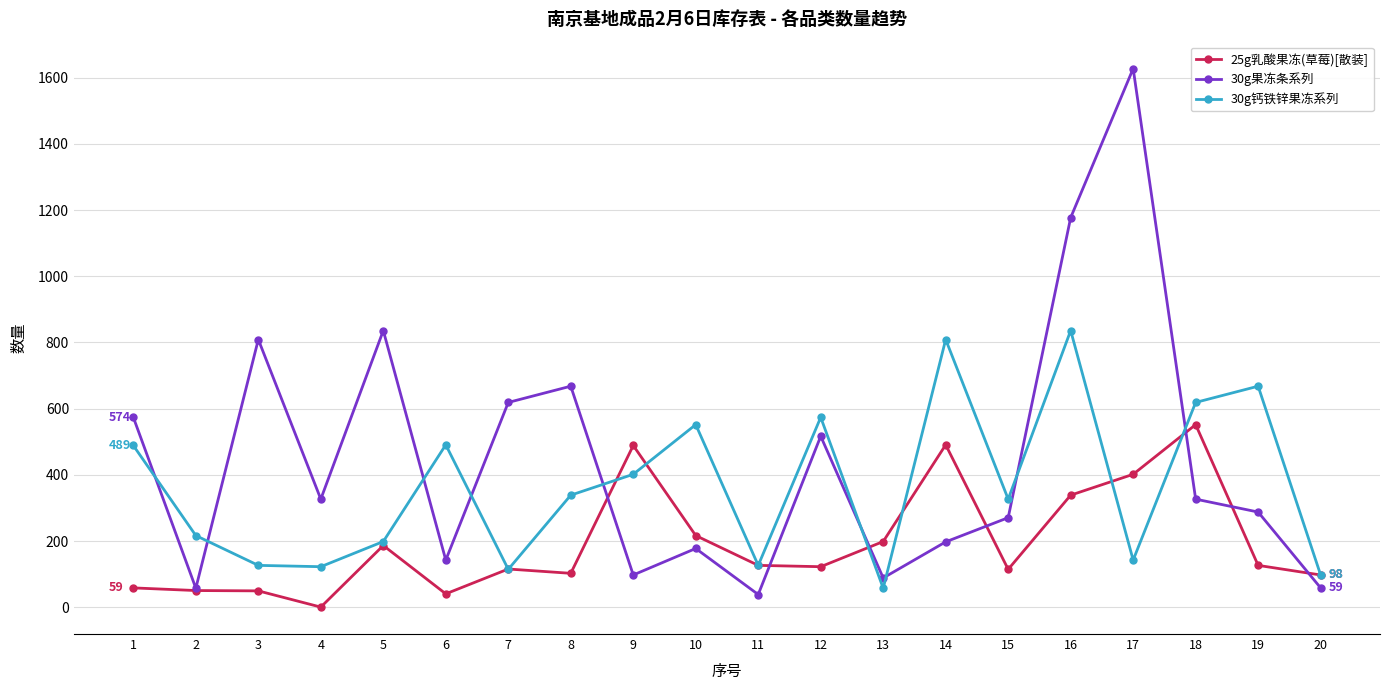

At 3, list the series in order from largest to smallest.

30g果冻条系列, 30g钙铁锌果冻系列, 25g乳酸果冻(草莓)[散装]